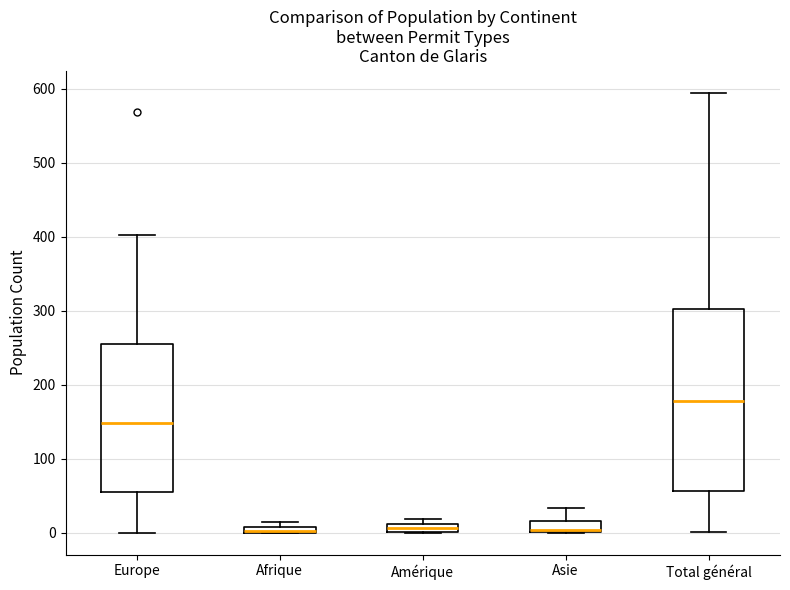

Where is the upper edge of the box for Total général on the y-axis? The values are not printed on the chart, so give them approximately, as read against the axis.

300